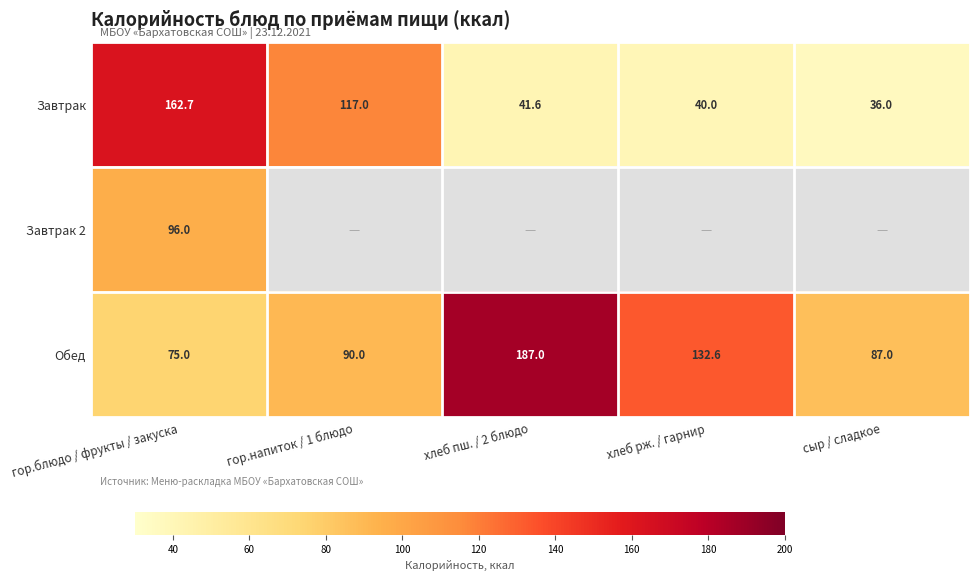

At which category is the sum across all series the highest?

гор.блюдо / фрукты / закуска